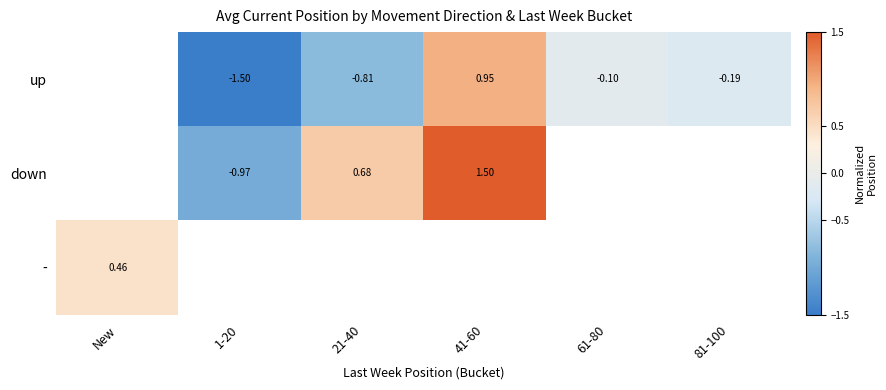

What is the minimum value shown in the chart?

-1.5